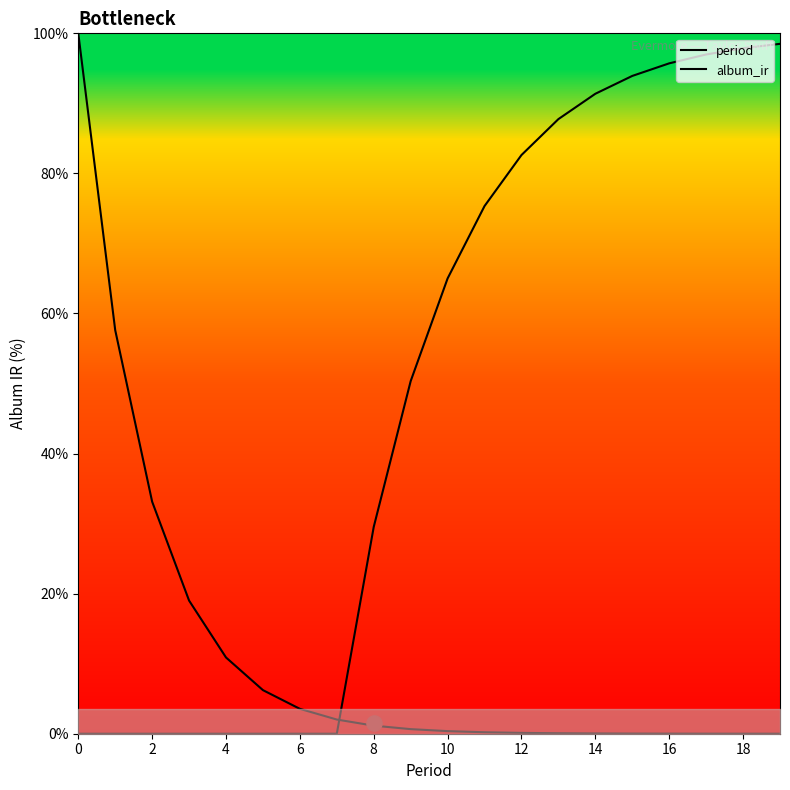

At how many categories does at least one series exceed 57?

12